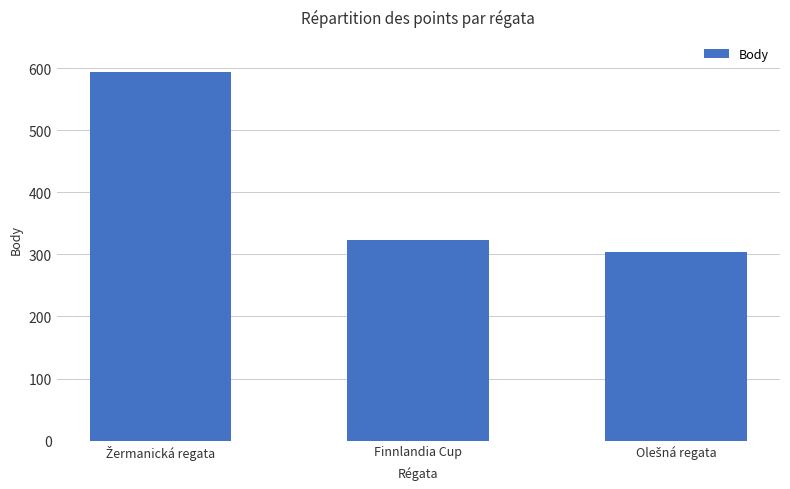

What is the sum of all values?

1220